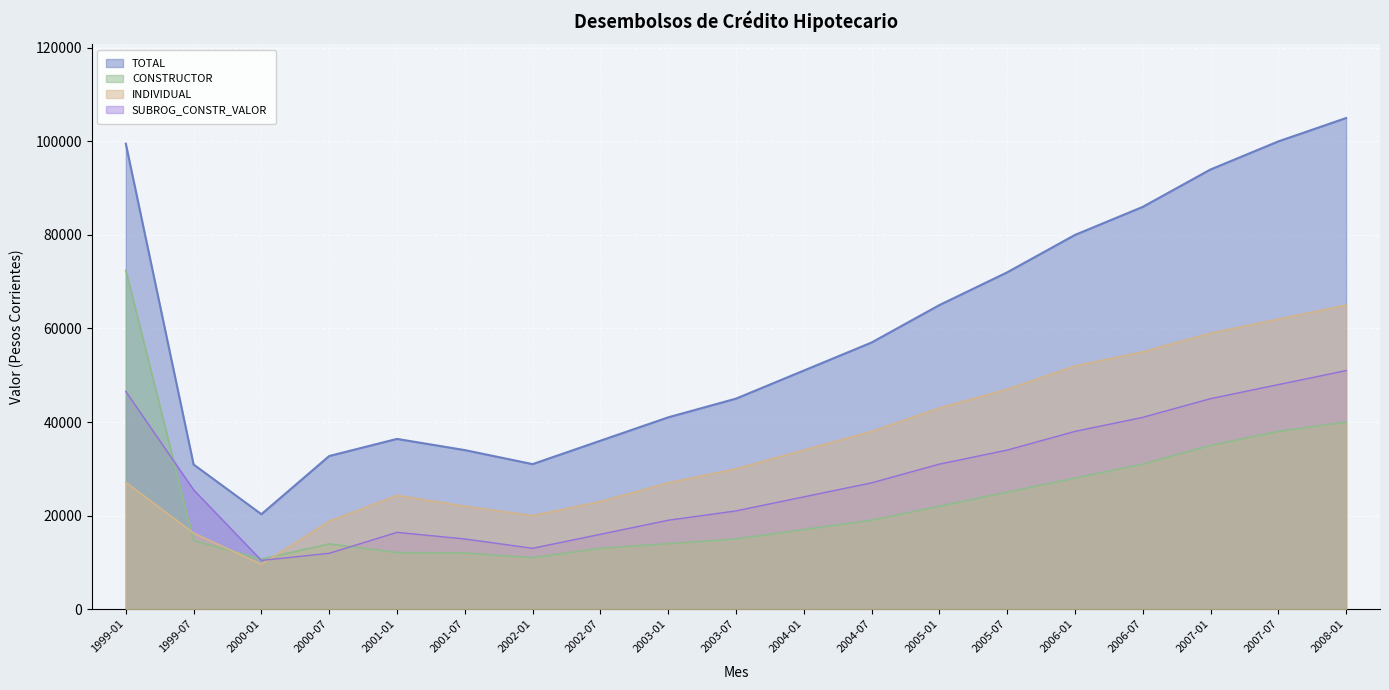

True or false: SUBROG_CONSTR_VALOR and TOTAL cross at least once.

False